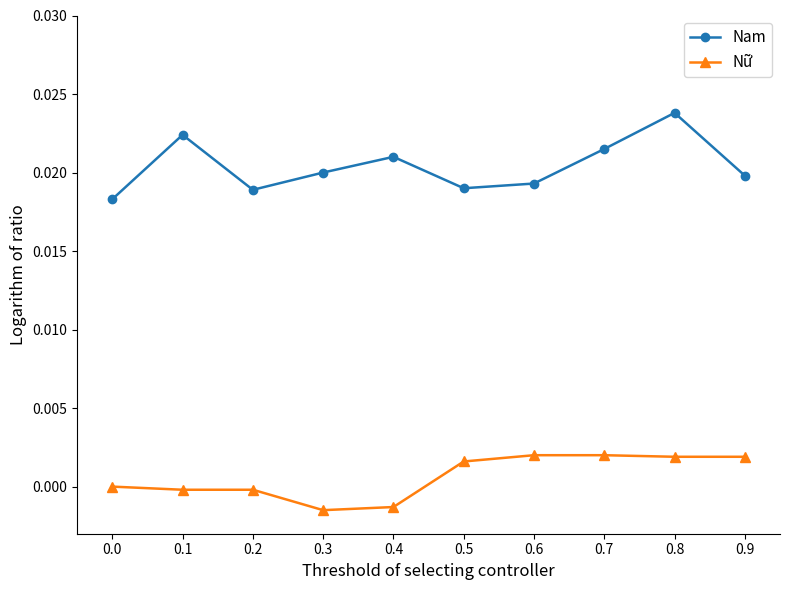

Rank the series at 0.6 from lowest to highest value.

Nữ, Nam